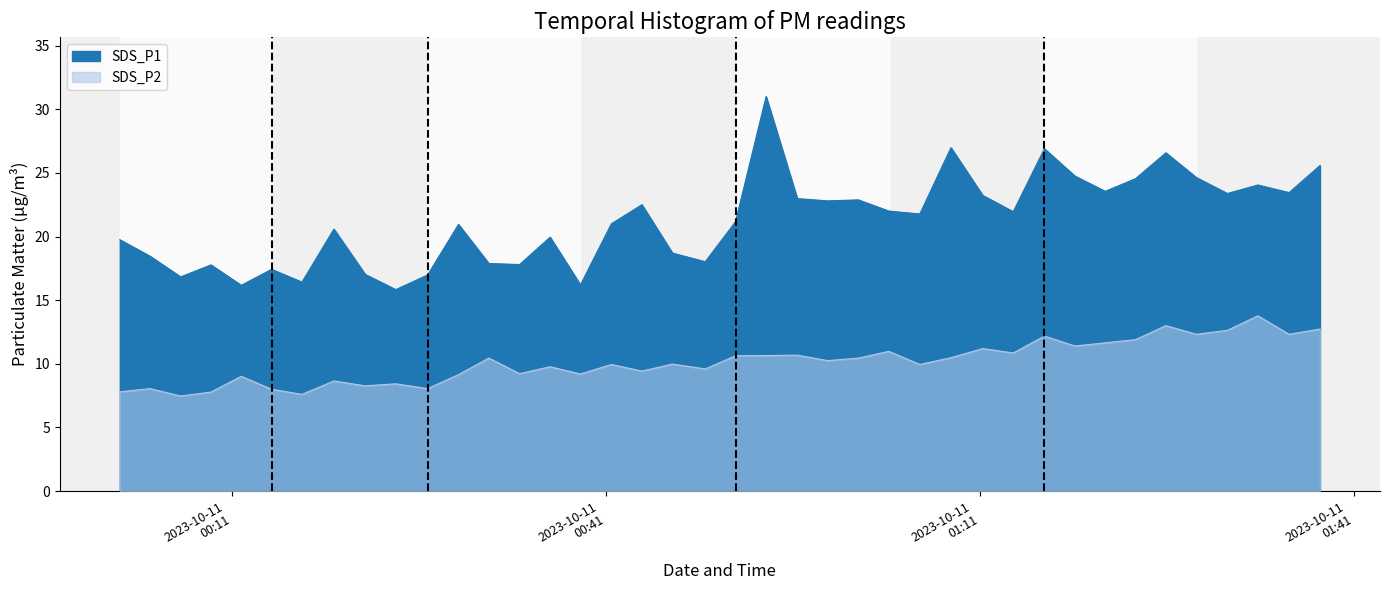

Reading right to left, list all the values displayed in this chart.

SDS_P1: 25.6	23.4	24.1	23.4	24.6	26.6	24.6	23.6	24.8	26.9	21.9	23.2	27.0	21.8	22.0	22.9	22.8	23.0	31.0	21.2	18.0	18.7	22.5	21.0	16.2	19.9	17.8	17.9	20.9	17.0	15.8	17.0	20.6	16.4	17.4	16.2	17.8	16.8	18.4	19.8
SDS_P2: 12.7	12.3	13.8	12.6	12.3	13.0	11.9	11.7	11.4	12.2	10.8	11.2	10.5	9.9	11.0	10.4	10.2	10.7	10.7	10.6	9.6	10.0	9.4	9.9	9.2	9.8	9.2	10.4	9.2	8.1	8.4	8.3	8.7	7.6	8.0	9.0	7.8	7.5	8.1	7.8